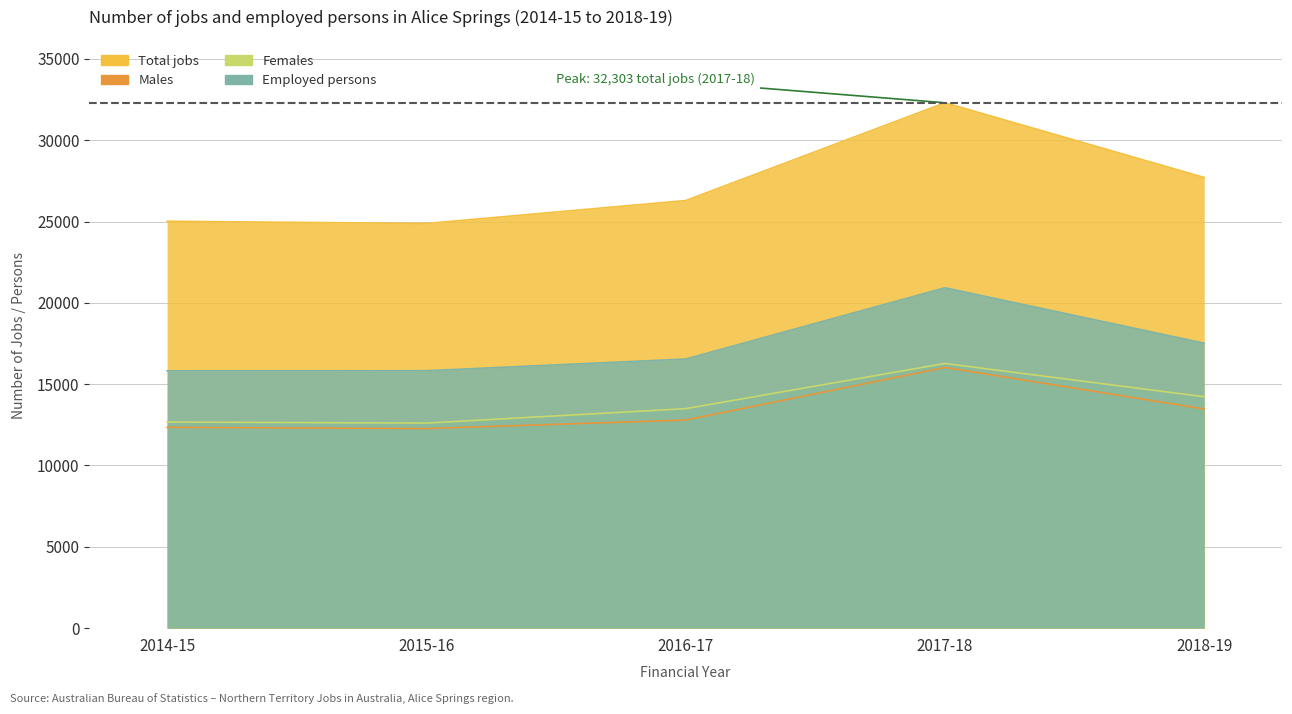

At which category does Males reach its first local valley?

2015-16